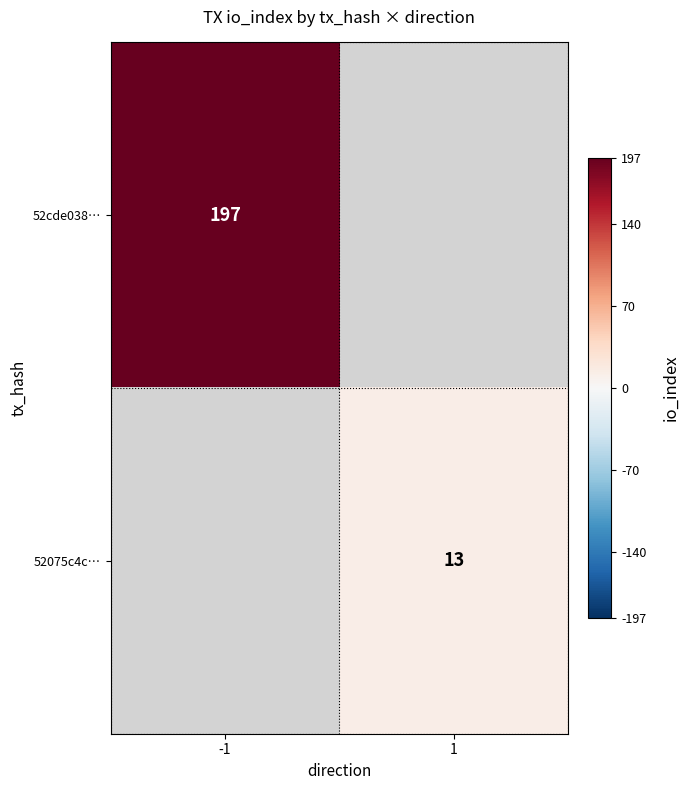

Which has a higher value, 1 or -1?

-1